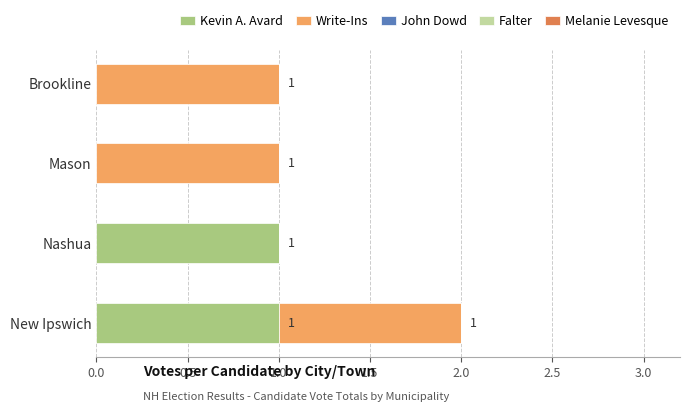

How many data points does each series have?

4